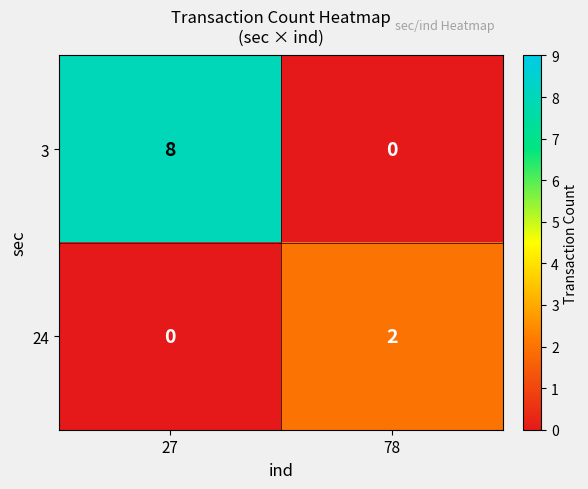

At which label is 24 closest to 1?

27